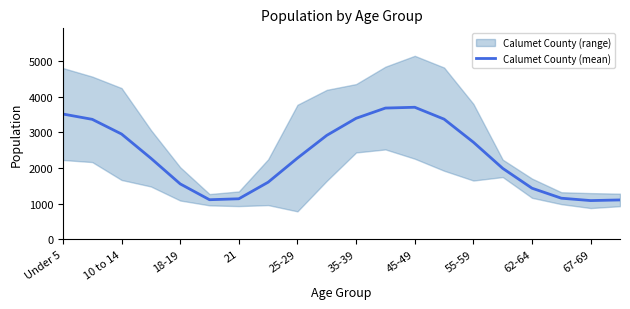

What is the change in value from 11 to 19?

-2582.9